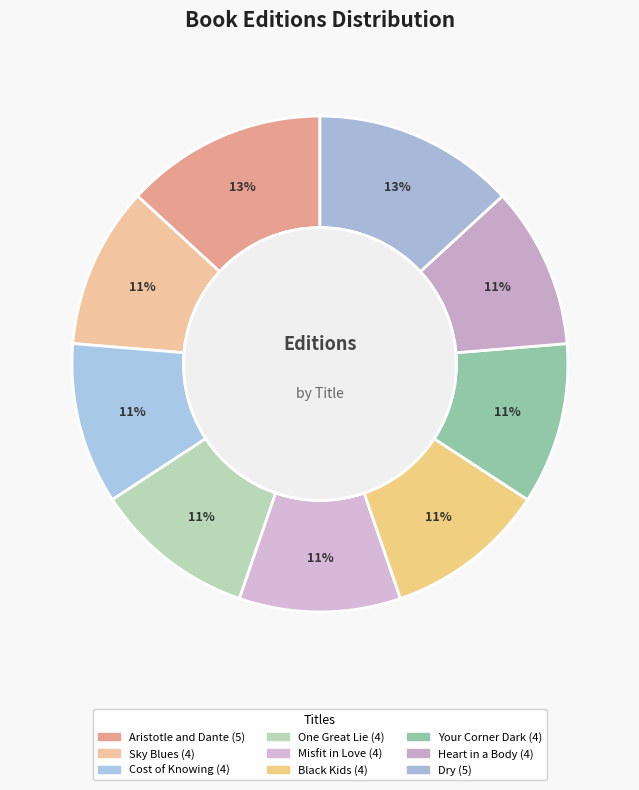

What is the change in value from Aristotle and Dante to One Great Lie?

-1